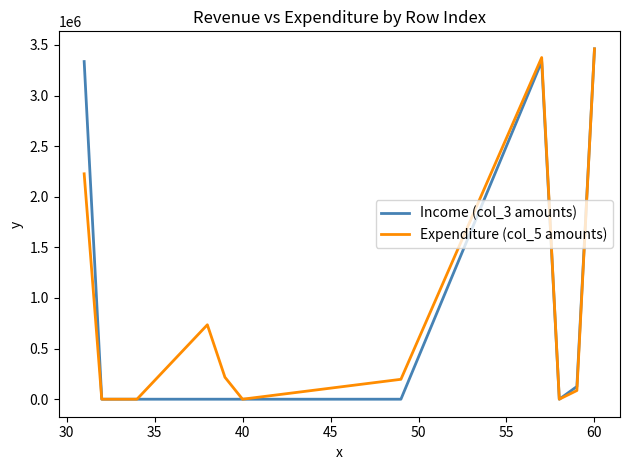

What is the maximum value shown in the chart?

3460890.8